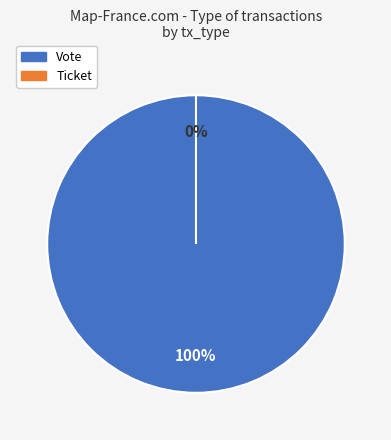

To the nearest percent, what is the combined percentage of Ticket and Vote?

100%